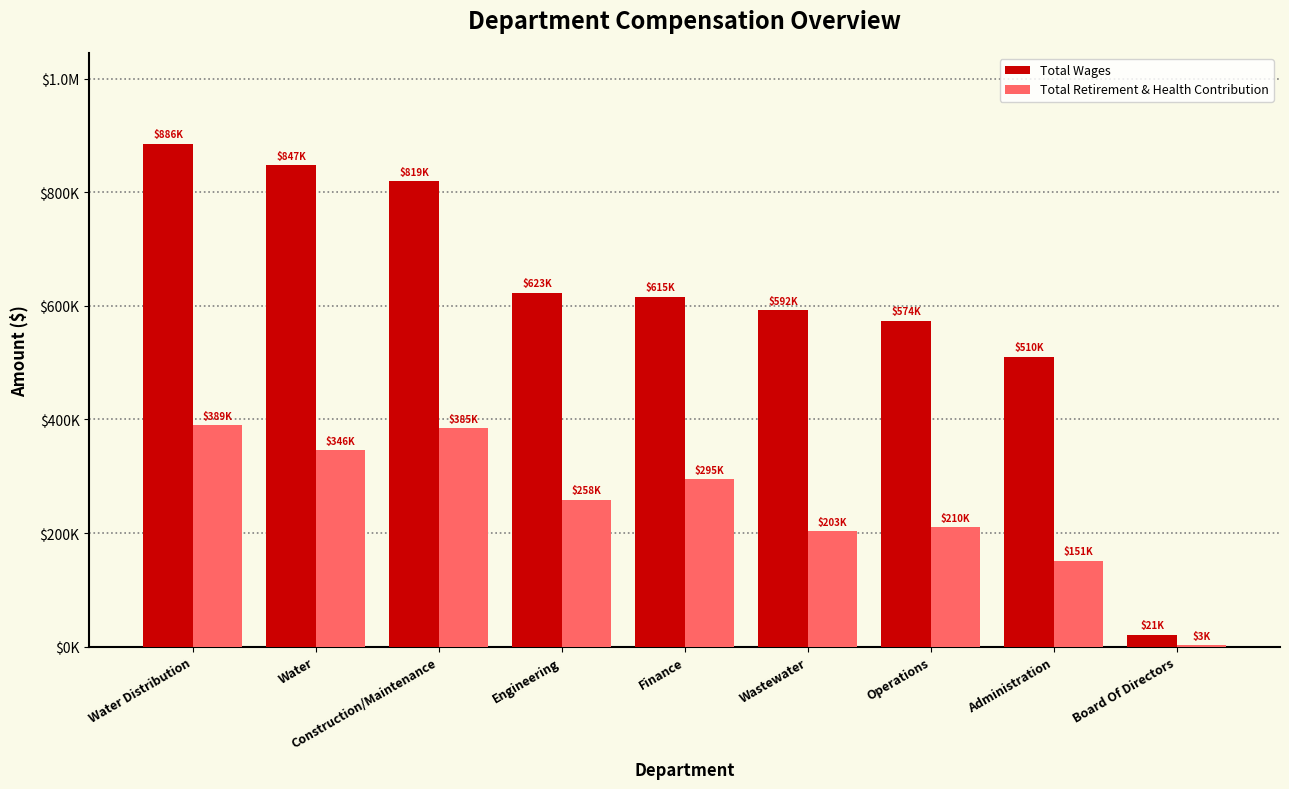

Which category has the lowest value in the Total Wages series?

Board Of Directors